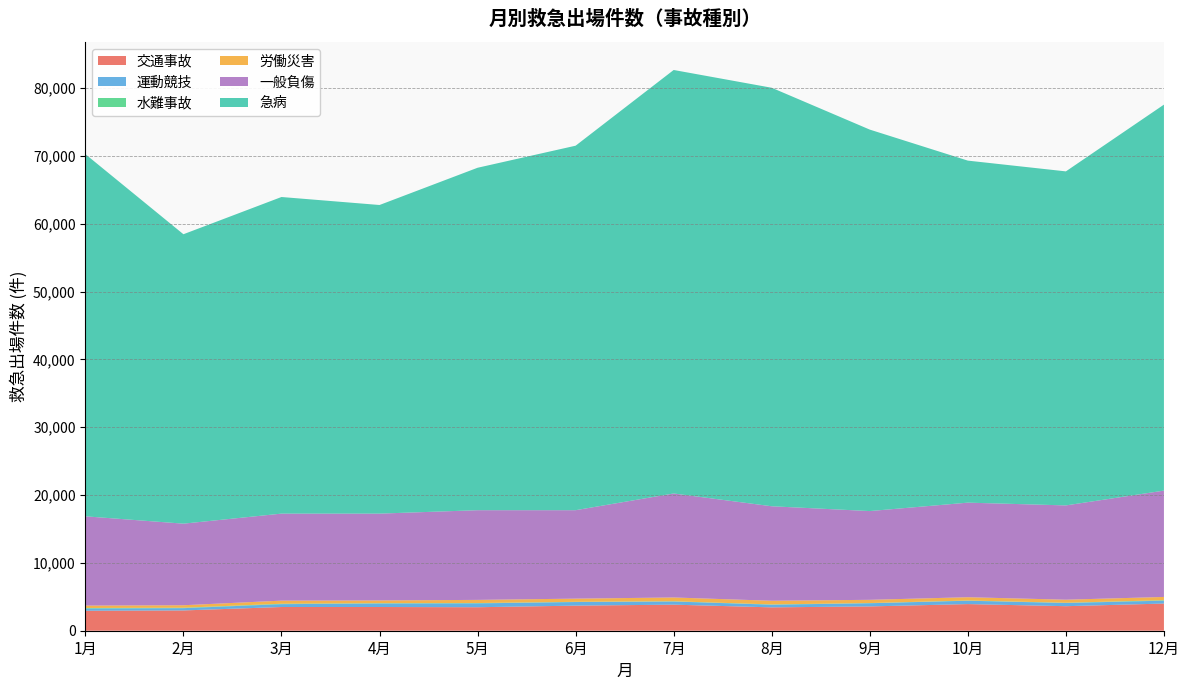

Reading right to left, list all the values displayed in this chart.

交通事故: 4006	3617	3927	3582	3444	3843	3699	3463	3497	3496	2990	2943
運動競技: 428	469	495	468	393	465	530	569	516	419	335	327
水難事故: 66	37	31	29	38	35	30	49	45	62	65	81
労働災害: 479	452	487	477	543	558	471	465	407	459	366	354
一般負傷: 15678	13900	13942	13085	13930	15333	13040	13223	12800	12828	12029	13162
急病: 56903	49244	50423	56237	61698	62433	53736	50484	45498	46677	42667	53395